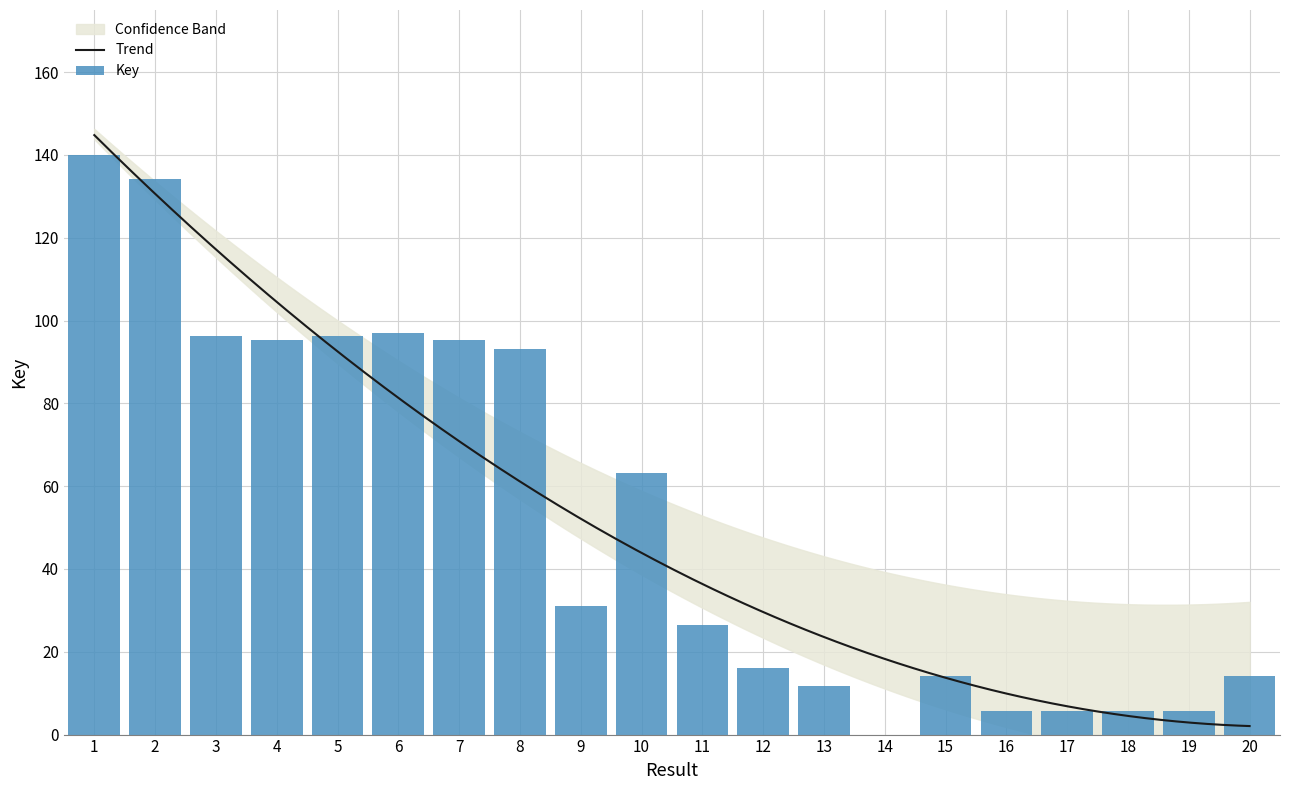

Which has a higher value, 3 or 8?

3